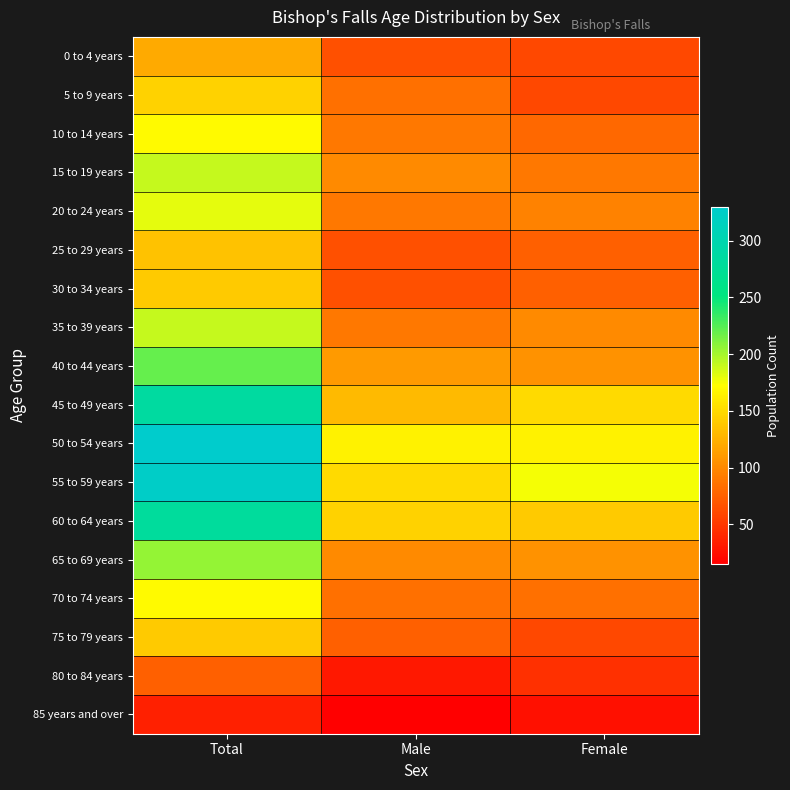

Which has a higher value, Male or Female?

Male